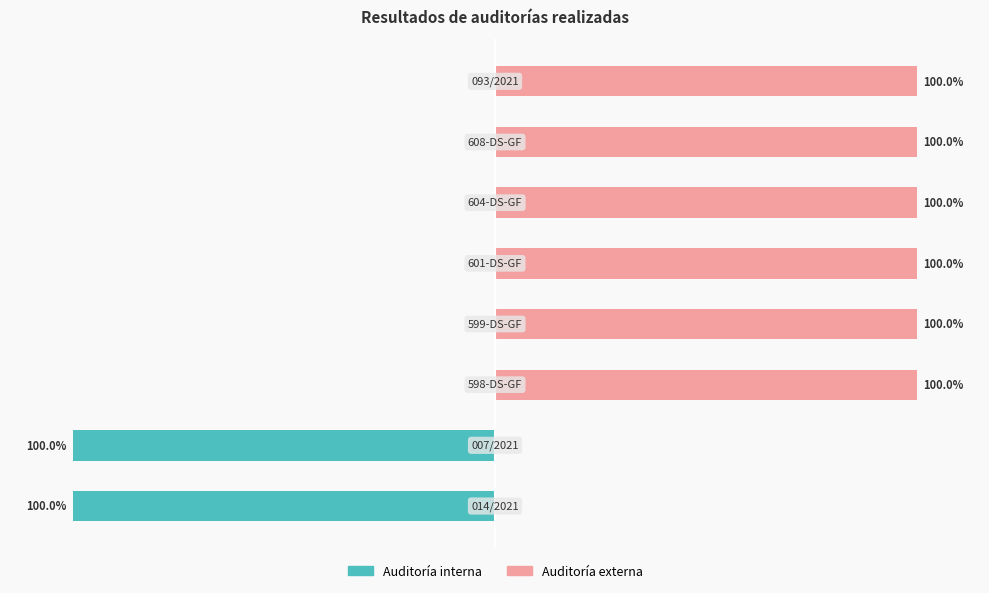

What is the total value across all series at 4?

100